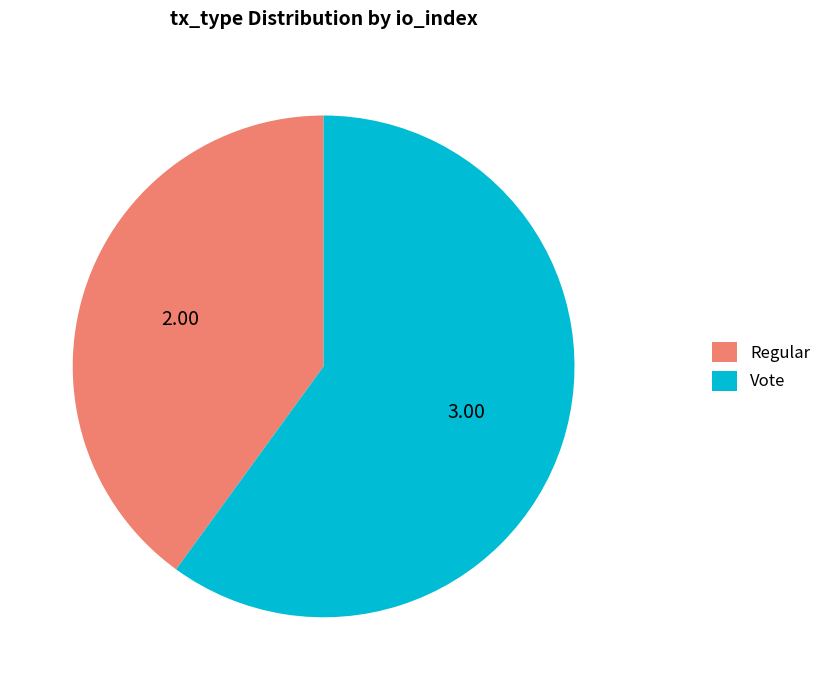

How many slices are in this pie chart?

2